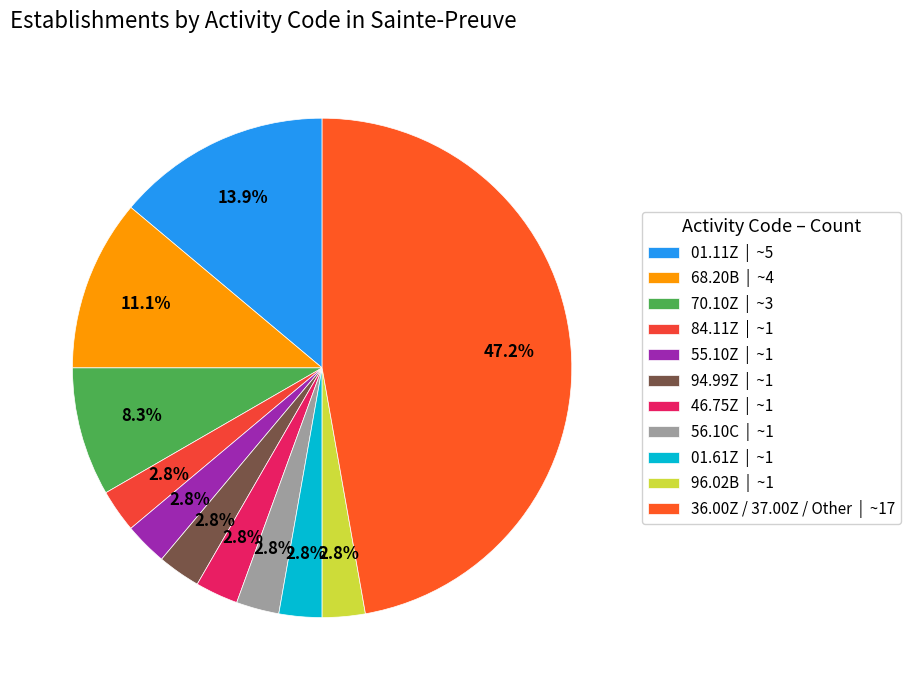

To the nearest percent, what is the difference between the largest and smallest slice percentages?

44%